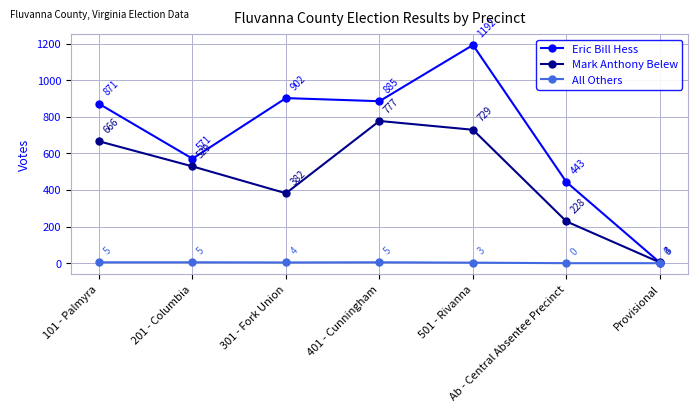

Reading left to right, extract all data points from this chart.

Eric Bill Hess: 871	571	902	885	1192	443	3
Mark Anthony Belew: 666	529	382	777	729	228	4
All Others: 5	5	4	5	3	0	0